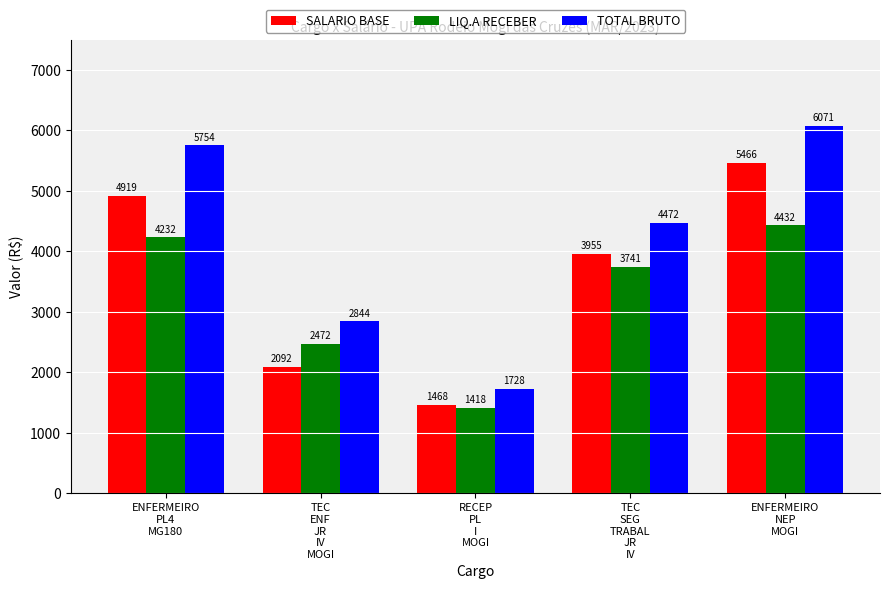

What is the value of the TOTAL BRUTO bar at the 4th from the left?

4472.3